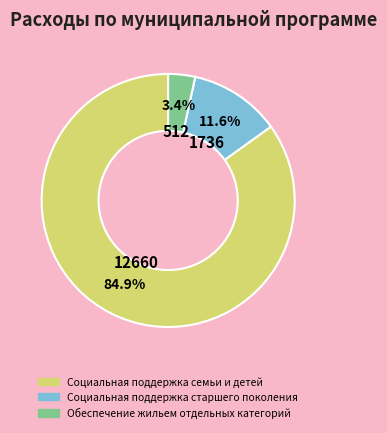

Count the number of slices in the pie.

3